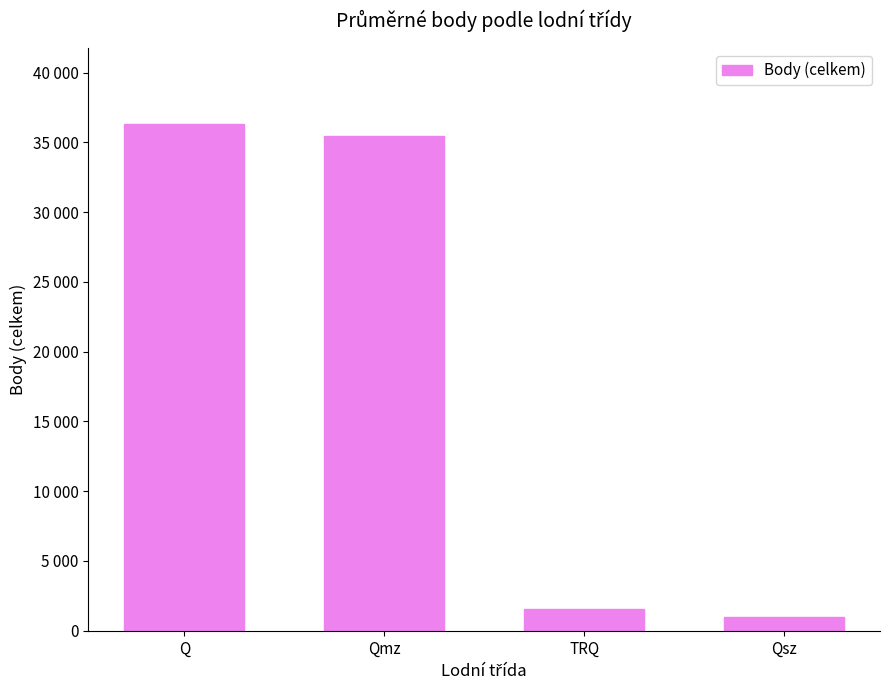

What is the sum of the values at Qsz and TRQ?

2573